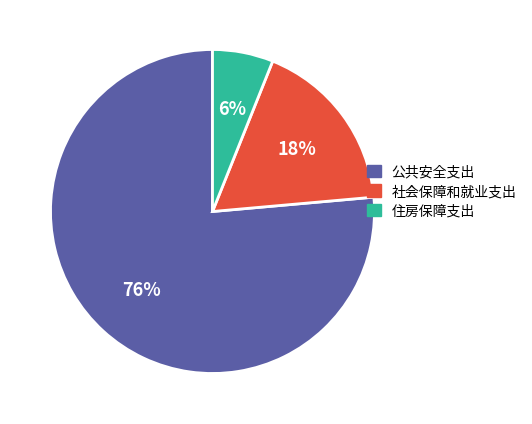

How many slices are in this pie chart?

3